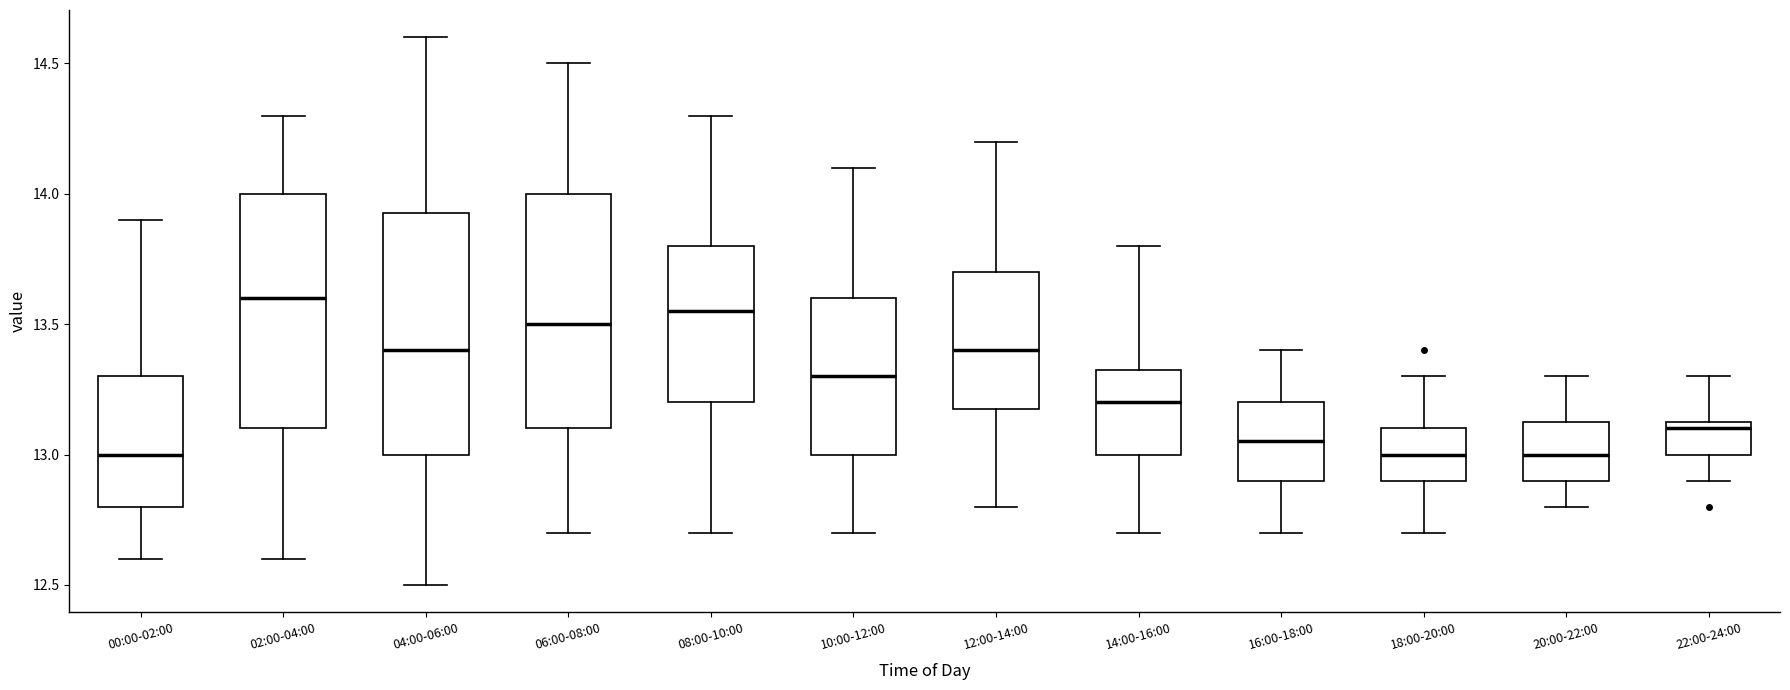

Reading left to right, read every box against the y-axis: the position of its median line, the range the box covers, and the ends of its whiskers. The values are not printed on the chart, so give them approximately, as read against the axis.

00:00-02:00: median 13.00, box 12.80 to 13.30, whiskers 12.60 to 13.90
02:00-04:00: median 13.60, box 13.10 to 14.00, whiskers 12.60 to 14.30
04:00-06:00: median 13.40, box 13.00 to 13.95, whiskers 12.50 to 14.60
06:00-08:00: median 13.50, box 13.10 to 14.00, whiskers 12.70 to 14.50
08:00-10:00: median 13.55, box 13.20 to 13.80, whiskers 12.70 to 14.30
10:00-12:00: median 13.30, box 13.00 to 13.60, whiskers 12.70 to 14.10
12:00-14:00: median 13.40, box 13.20 to 13.70, whiskers 12.80 to 14.20
14:00-16:00: median 13.20, box 13.00 to 13.35, whiskers 12.70 to 13.80
16:00-18:00: median 13.05, box 12.90 to 13.20, whiskers 12.70 to 13.40
18:00-20:00: median 13.00, box 12.90 to 13.10, whiskers 12.70 to 13.30
20:00-22:00: median 13.00, box 12.90 to 13.15, whiskers 12.80 to 13.30
22:00-24:00: median 13.10, box 13.00 to 13.15, whiskers 12.90 to 13.30